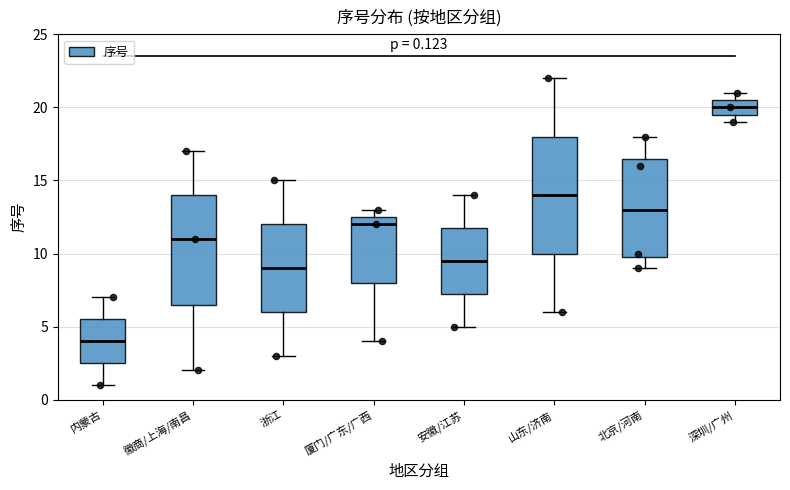

Which box has the lowest median line?

内蒙古